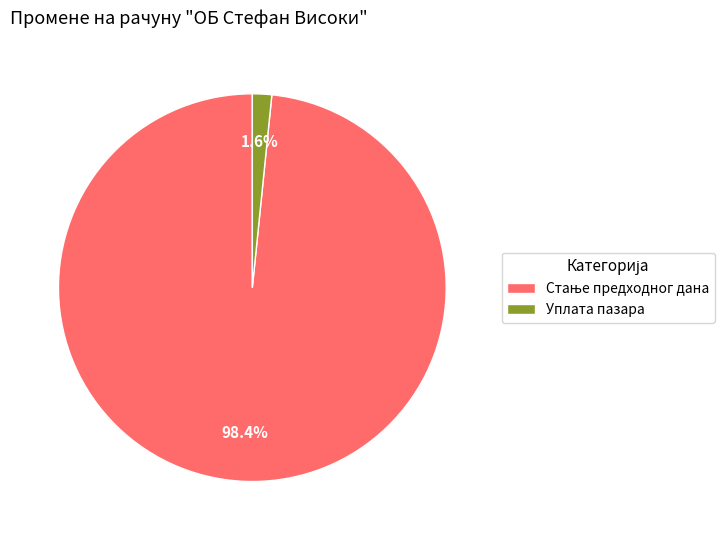

What is the smallest slice in the pie chart?

Уплата пазара